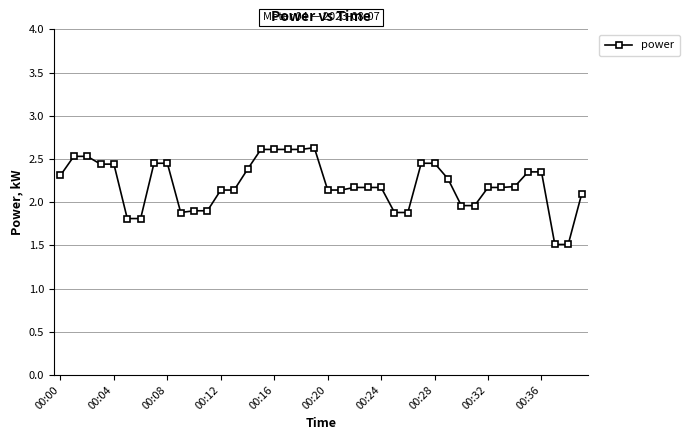

True or false: there are more than 0 points higher than both neighbors.

True